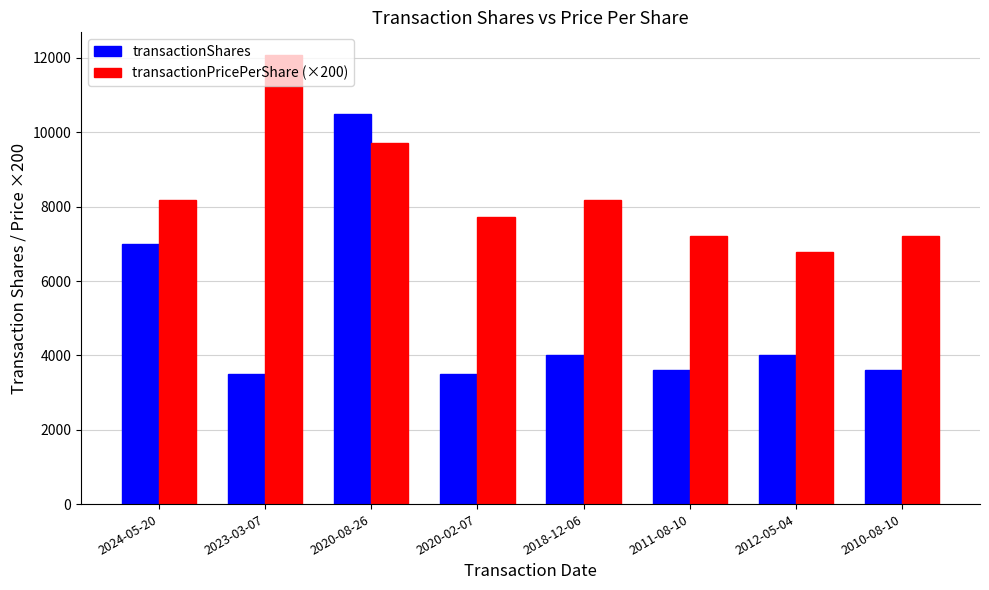

What is the difference between the maximum and minimum values in the transactionShares series?

7000.0